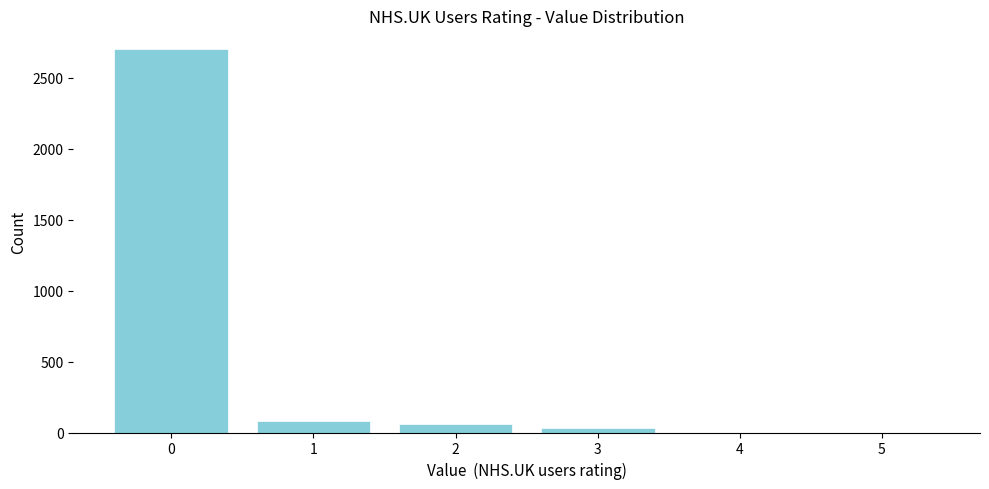

Reading left to right, extract all data points from this chart.

0=2700	1=80	2=60	3=29	4=0	5=0